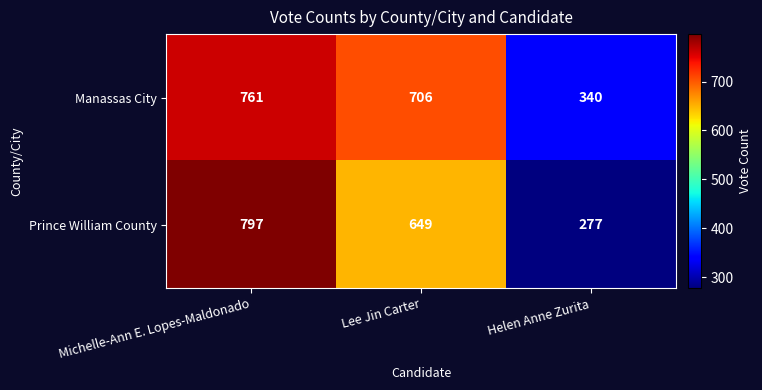

Reading left to right, extract all data points from this chart.

Manassas City: Michelle-Ann E. Lopes-Maldonado=761	Lee Jin Carter=706	Helen Anne Zurita=340
Prince William County: Michelle-Ann E. Lopes-Maldonado=797	Lee Jin Carter=649	Helen Anne Zurita=277